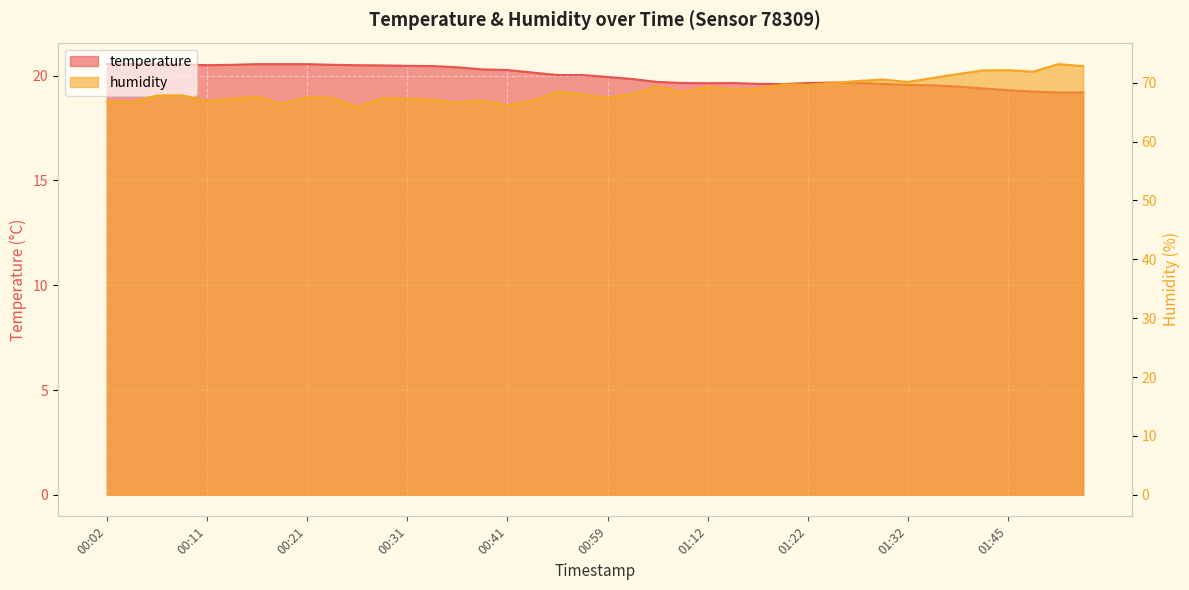

Reading left to right, extract all data points from this chart.

temperature: 20.6	20.6	20.5	20.5	20.5	20.5	20.6	20.6	20.6	20.5	20.5	20.5	20.5	20.5	20.4	20.3	20.3	20.1	20.0	20.0	19.9	19.8	19.7	19.6	19.6	19.6	19.6	19.6	19.6	19.7	19.6	19.6	19.6	19.5	19.5	19.4	19.3	19.2	19.2	19.2
humidity: 66.8	66.7	67.8	67.9	66.9	67.3	67.7	66.4	67.5	67.4	65.9	67.4	67.3	67.0	66.7	67.0	66.2	67.0	68.5	68.0	67.4	68.1	69.4	68.4	69.3	68.8	68.9	69.7	69.6	70.0	70.3	70.5	70.1	70.8	71.5	72.1	72.1	71.9	73.2	72.8